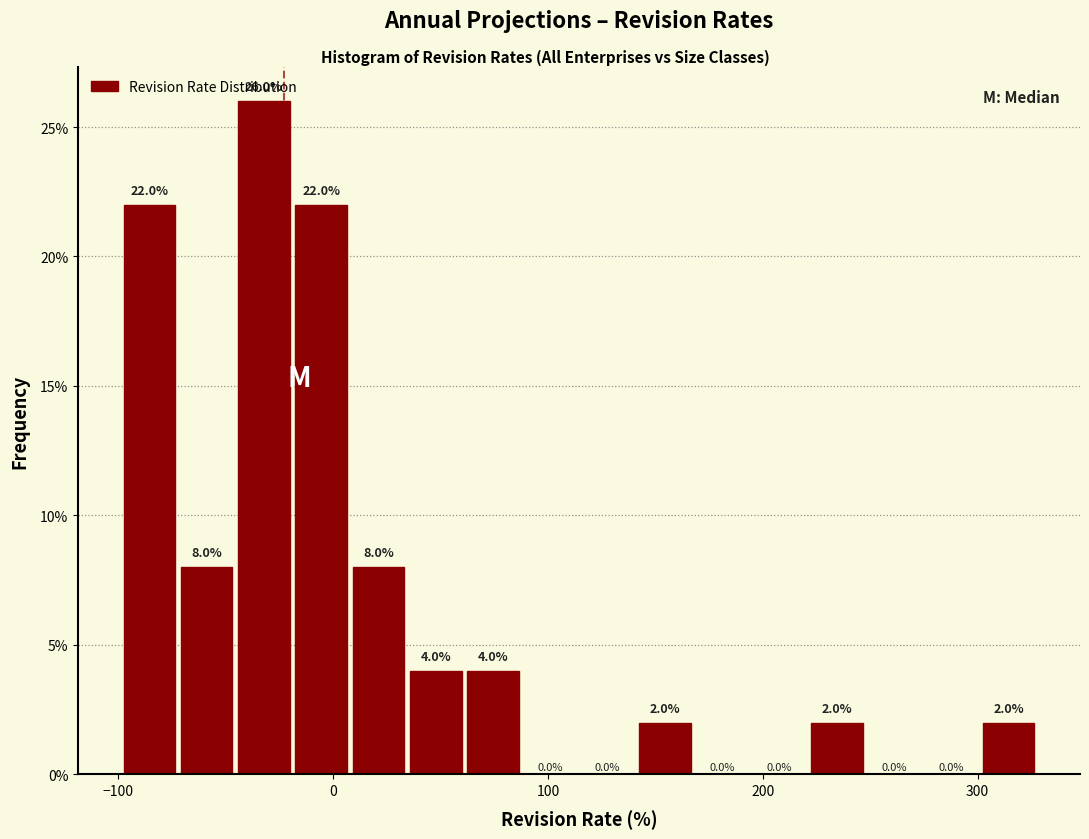

Around what value on the x-axis is the tallest bar? Give the approximate position of its centre, as read against the axis.

-30